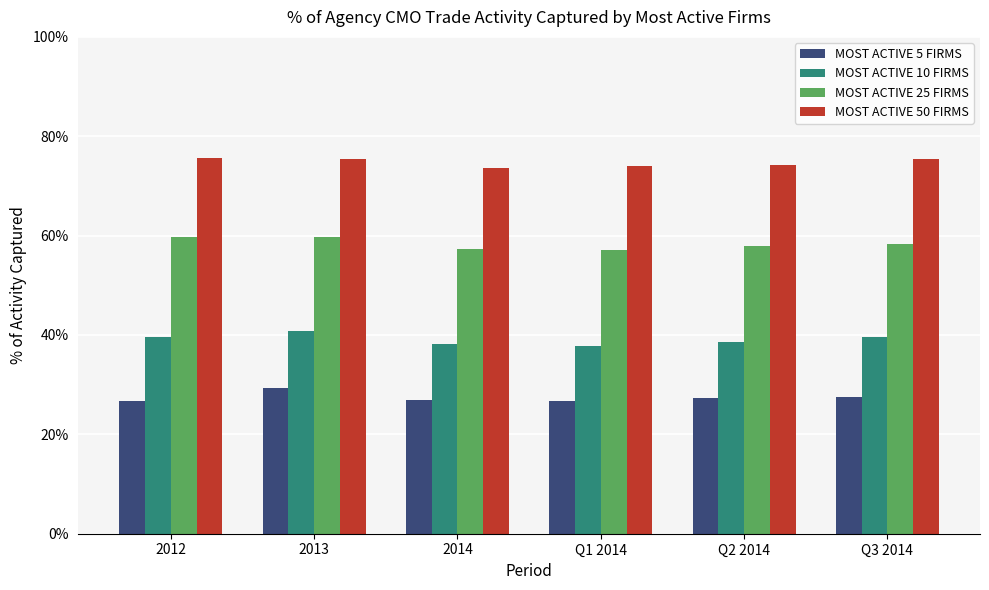

What is the label of the 2nd bar from the left?

2013